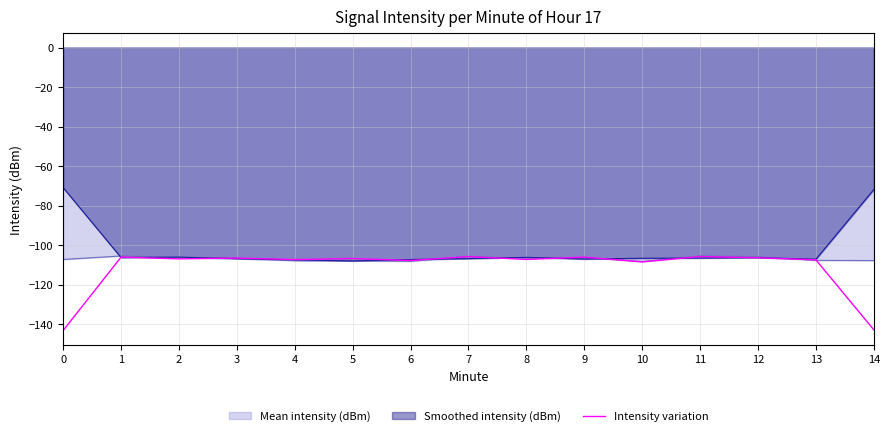

Reading right to left, extract all data points from this chart.

14=-142.8	13=-107.4	12=-106.4	11=-105.8	10=-108.5	9=-106.0	8=-107.2	7=-105.8	6=-107.7	5=-106.7	4=-107.3	3=-106.5	2=-106.9	1=-106.0	0=-143.1